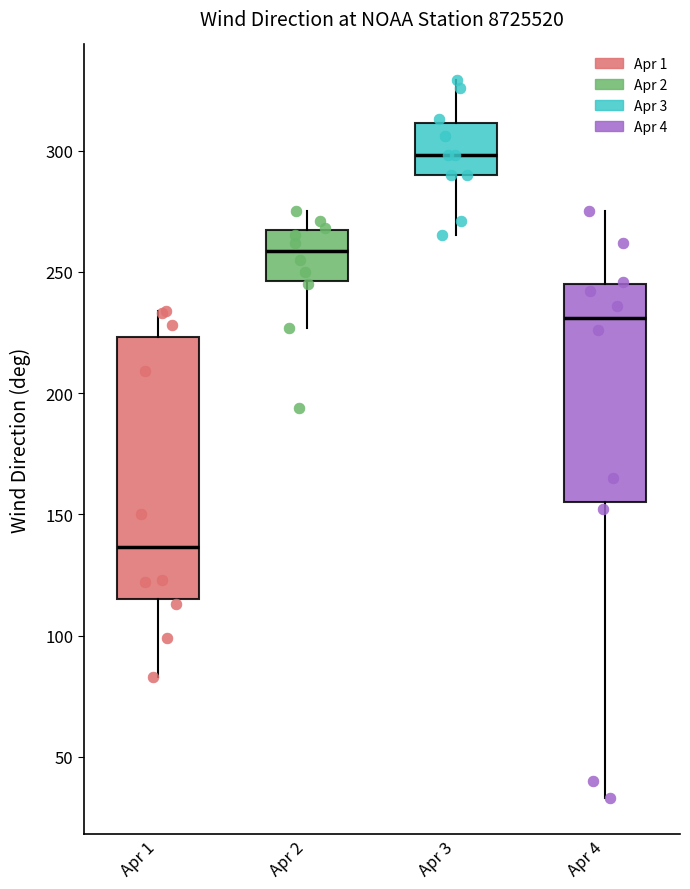

Reading left to right, read every box against the y-axis: the position of its median line, the range the box covers, and the ends of its whiskers. The values are not printed on the chart, so give them approximately, as read against the axis.

Apr 1: median 135, box 115 to 225, whiskers 85 to 235
Apr 2: median 260, box 245 to 265, whiskers 225 to 275
Apr 3: median 300, box 290 to 310, whiskers 265 to 330
Apr 4: median 230, box 155 to 245, whiskers 35 to 275